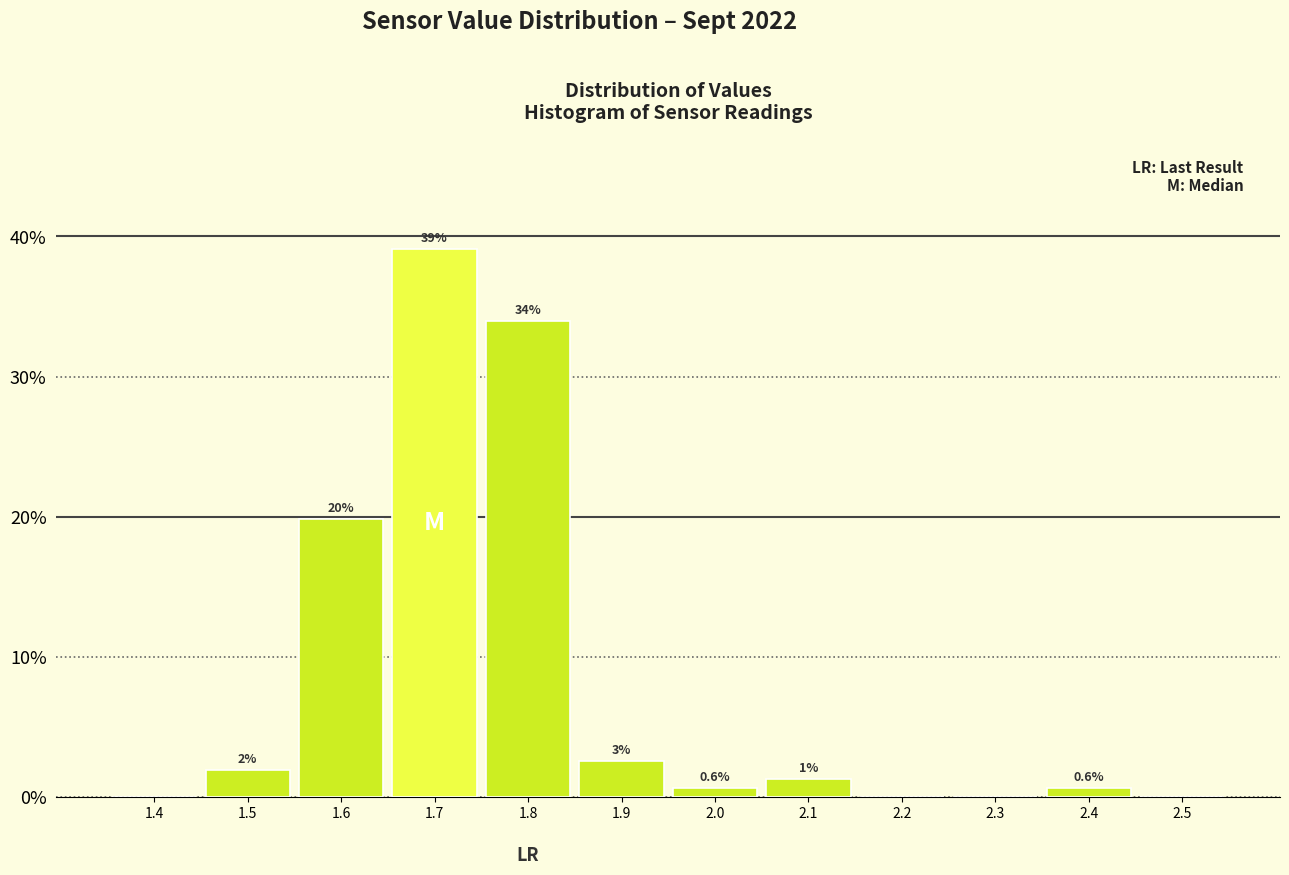

Between 2.3 and 1.5, which is larger?

1.5